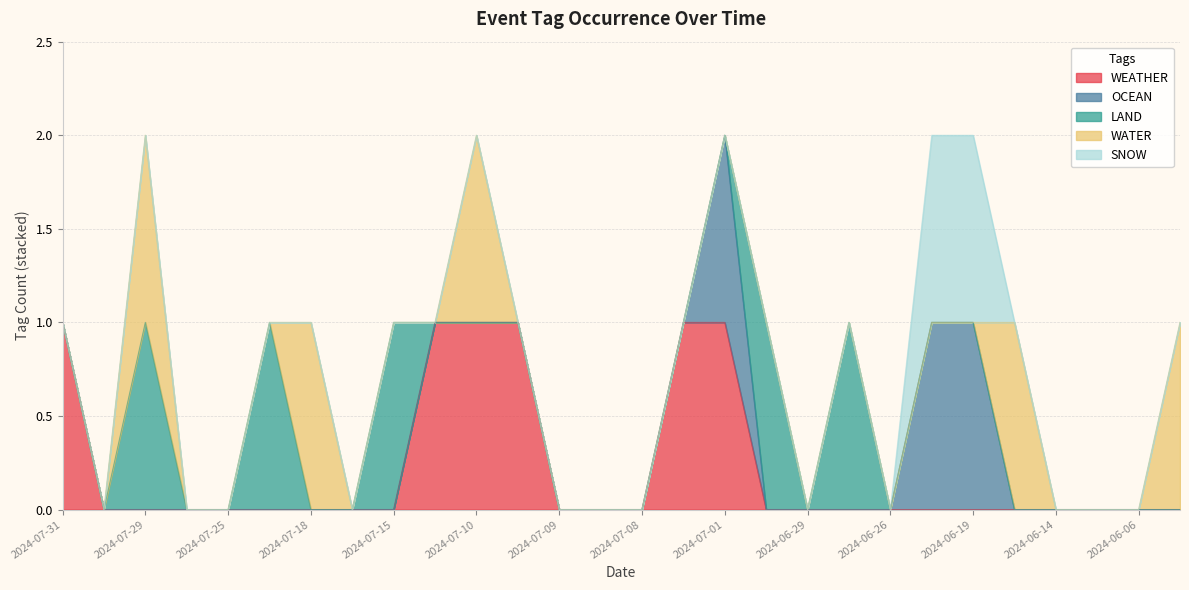

What is the difference between the maximum and minimum values in the SNOW series?

1